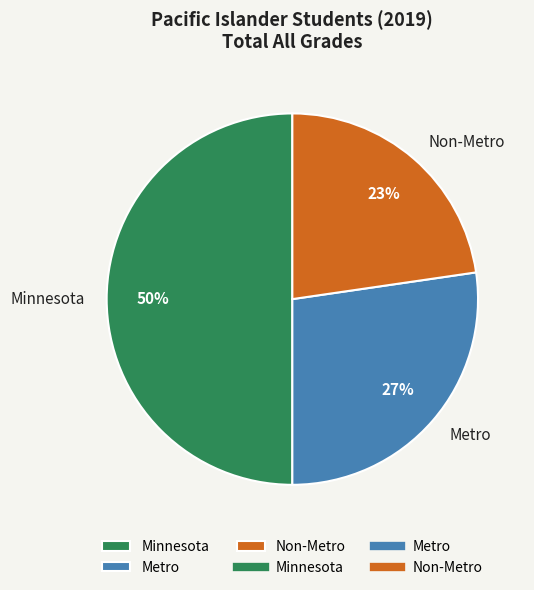

Is it true that Metro is 36% of the pie?

False